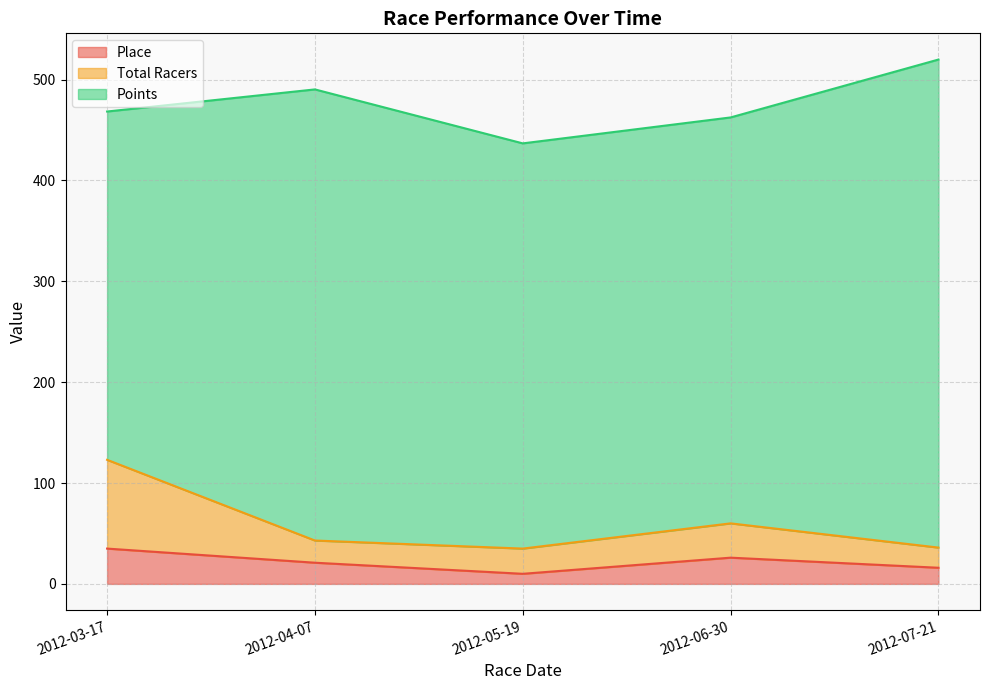

Is it true that Place equals 26.0 at 2012-06-30?

True